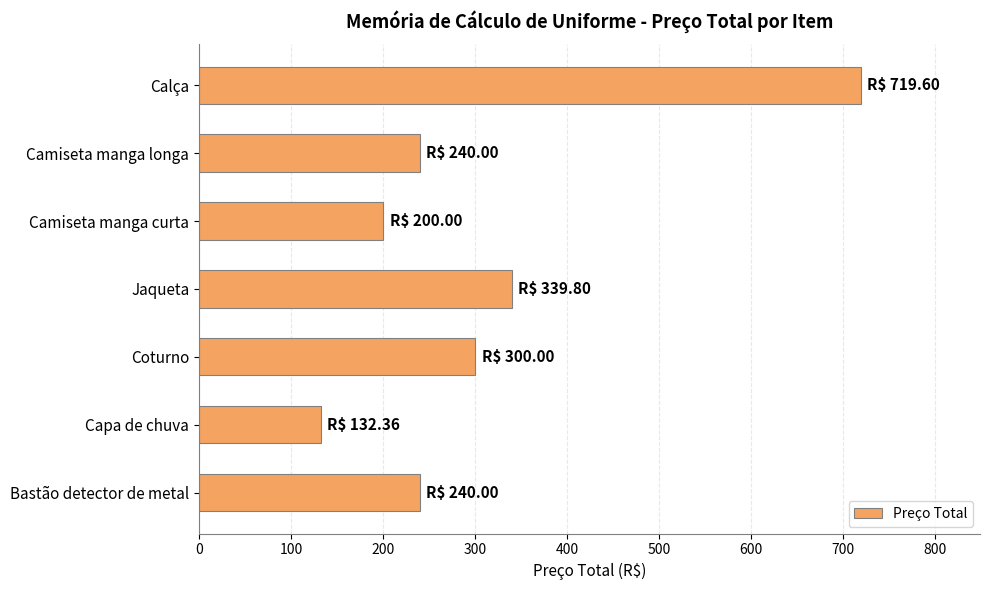

What is the sum of the values at Camiseta manga curta and Jaqueta?

539.8